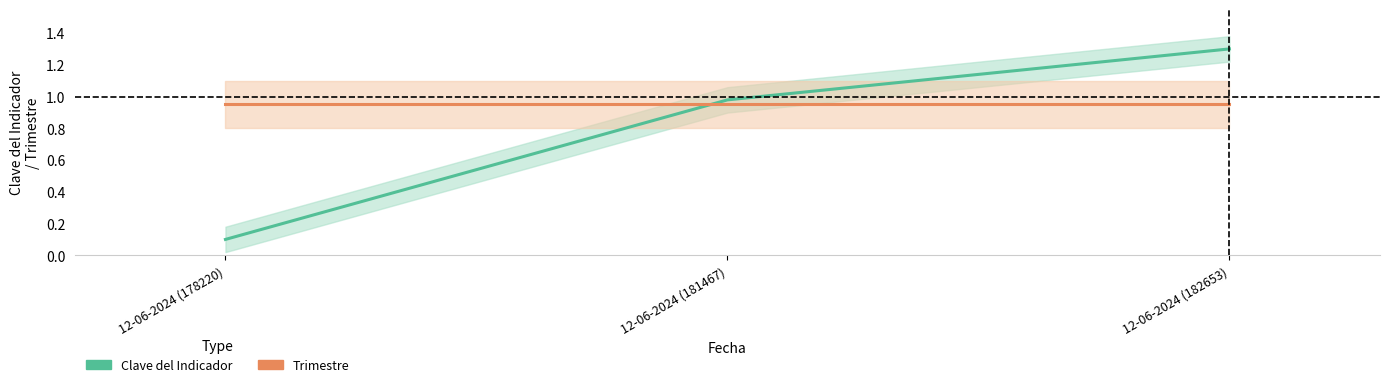

What is the sum of the Clave del Indicador values at 12-06-2024 (181467) and 12-06-2024 (178220)?

1.1